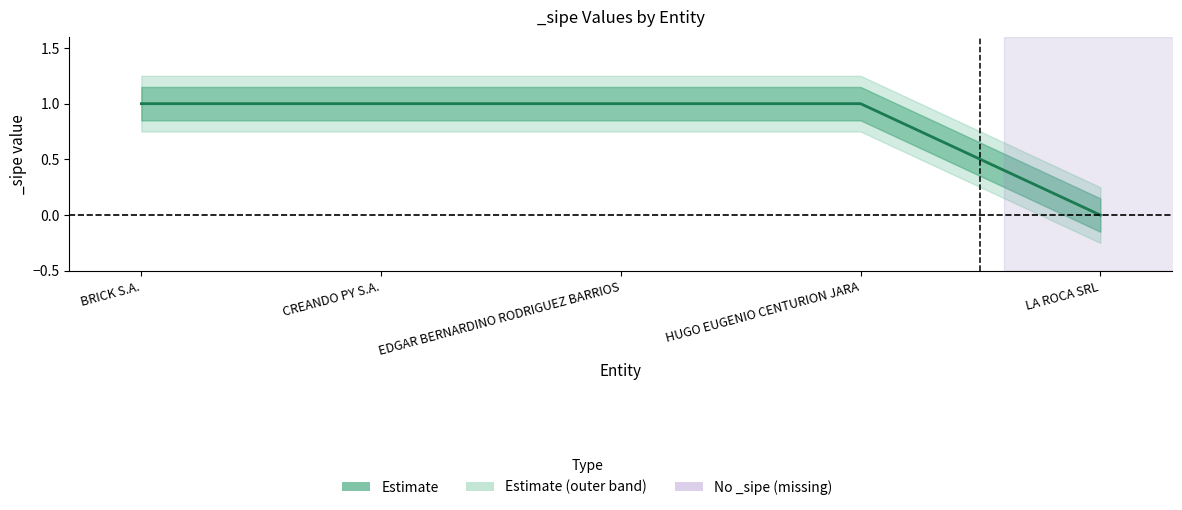

Is it true that _sipe_lower equals 0.8 at CREANDO PY S.A.?

True